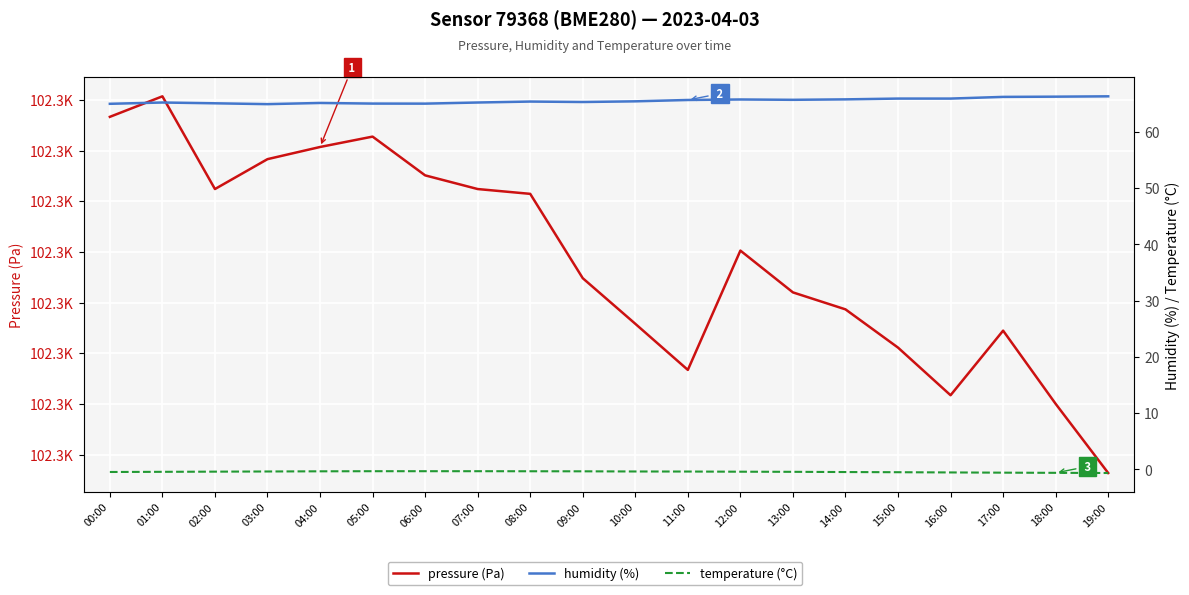

Reading left to right, extract all data points from this chart.

pressure (Pa): 102287.3	102288.1	102284.5	102285.7	102286.1	102286.6	102285.0	102284.5	102284.3	102281.0	102279.2	102277.3	102282.1	102280.4	102279.7	102278.2	102276.3	102278.9	102276.0	102273.3
humidity (%): 65.0	65.2	65.1	64.9	65.2	65.0	65.0	65.2	65.4	65.3	65.4	65.7	65.8	65.7	65.8	65.9	65.9	66.2	66.3	66.3
temperature (°C): -0.5	-0.5	-0.4	-0.4	-0.4	-0.3	-0.3	-0.3	-0.3	-0.4	-0.4	-0.4	-0.4	-0.5	-0.5	-0.5	-0.6	-0.6	-0.6	-0.7